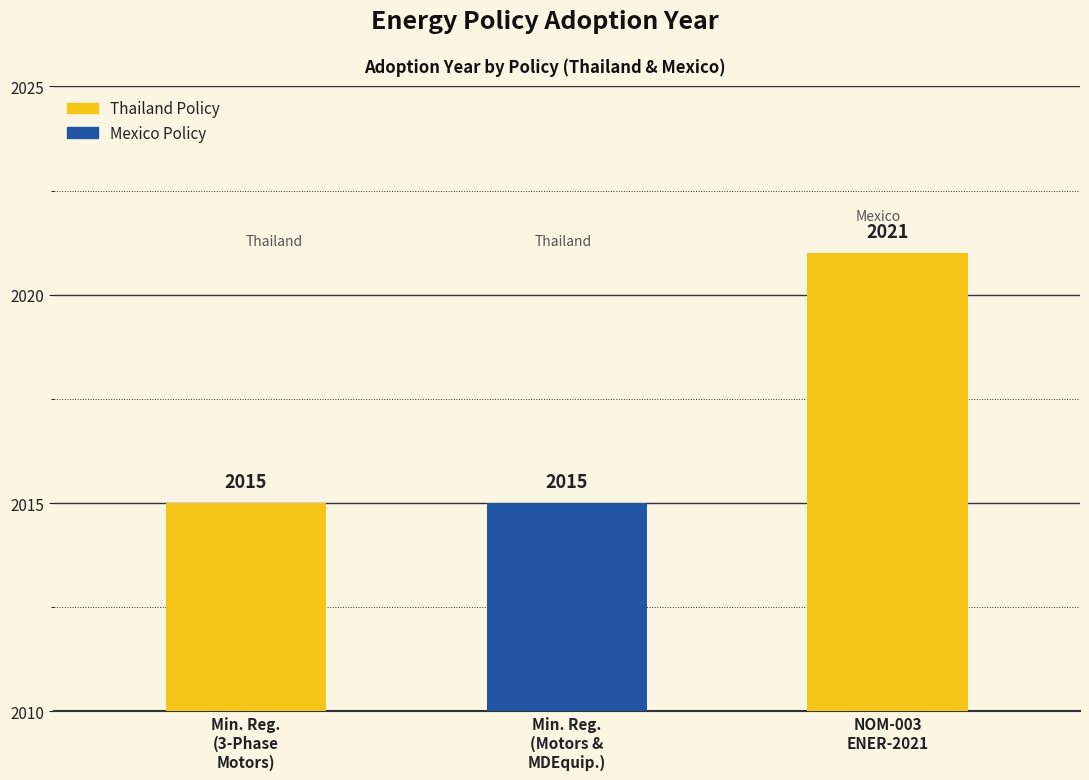

What is the label of the 2nd bar from the left?

Min. Reg.
(Motors &
MDEquip.)